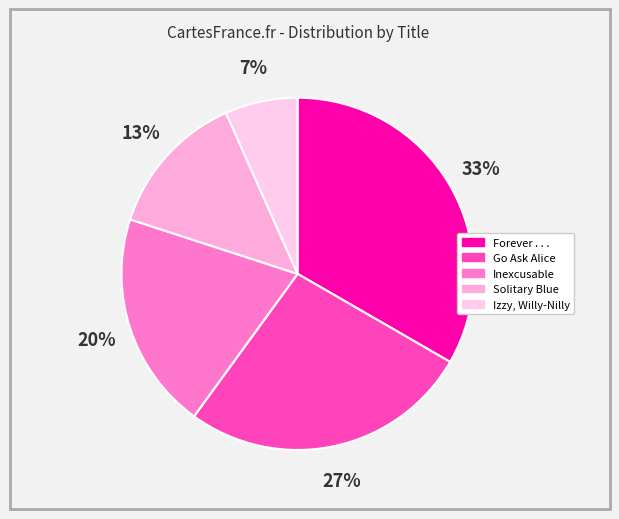

Count the number of slices in the pie.

5